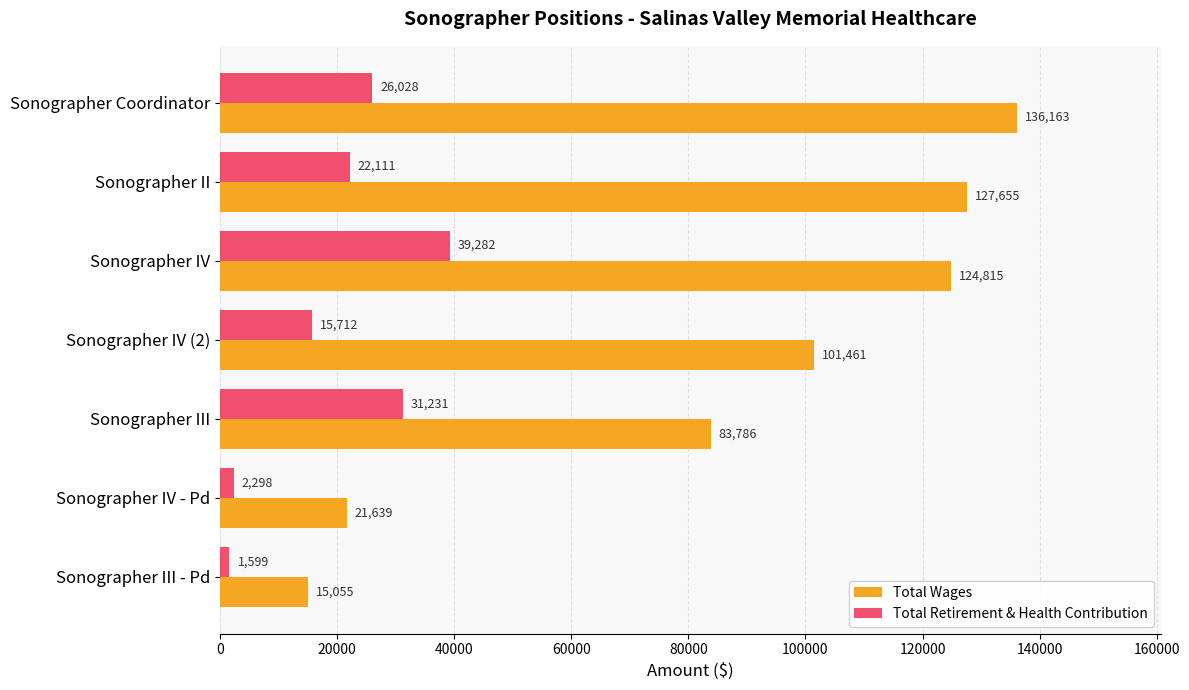

Which series has the largest range (max minus min)?

Total Wages